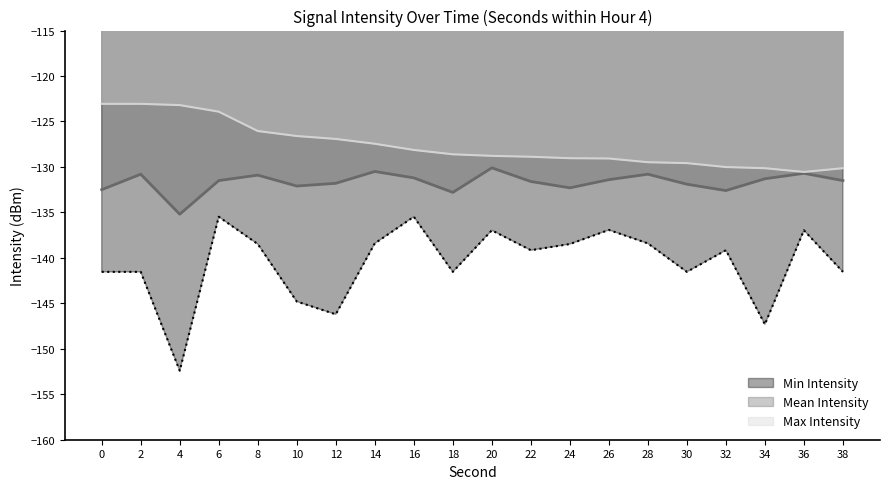

What is the sum of the Mean Intensity values at 4 and 36?

-265.9